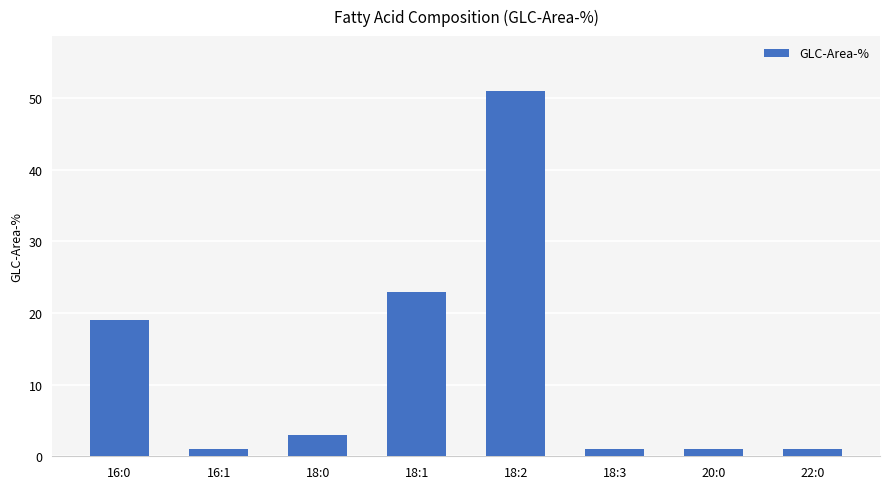

Reading left to right, transcribe all the data shown in this chart.

16:0=19	16:1=1	18:0=3	18:1=23	18:2=51	18:3=1	20:0=1	22:0=1